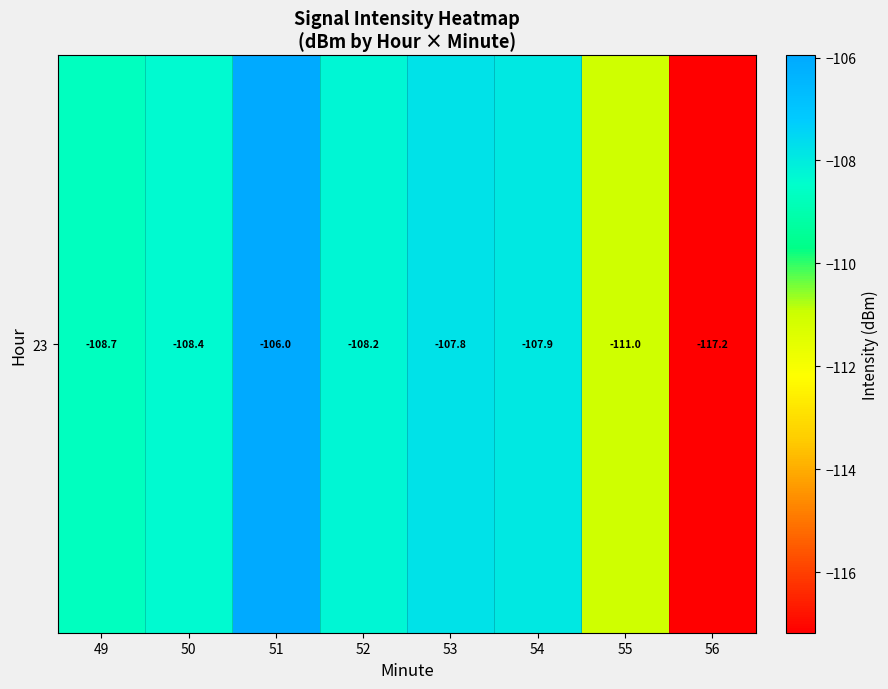

What is the average value?

-109.4